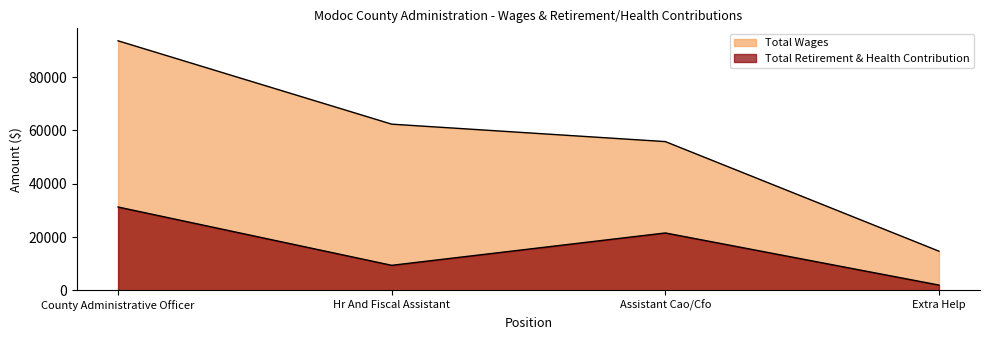

What is the spread (max minus min) of values at County Administrative Officer?

62384